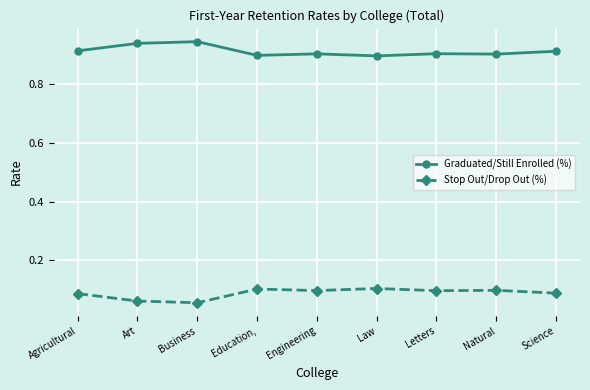

How many Stop Out/Drop Out (%) values are between 0 and 1?

9